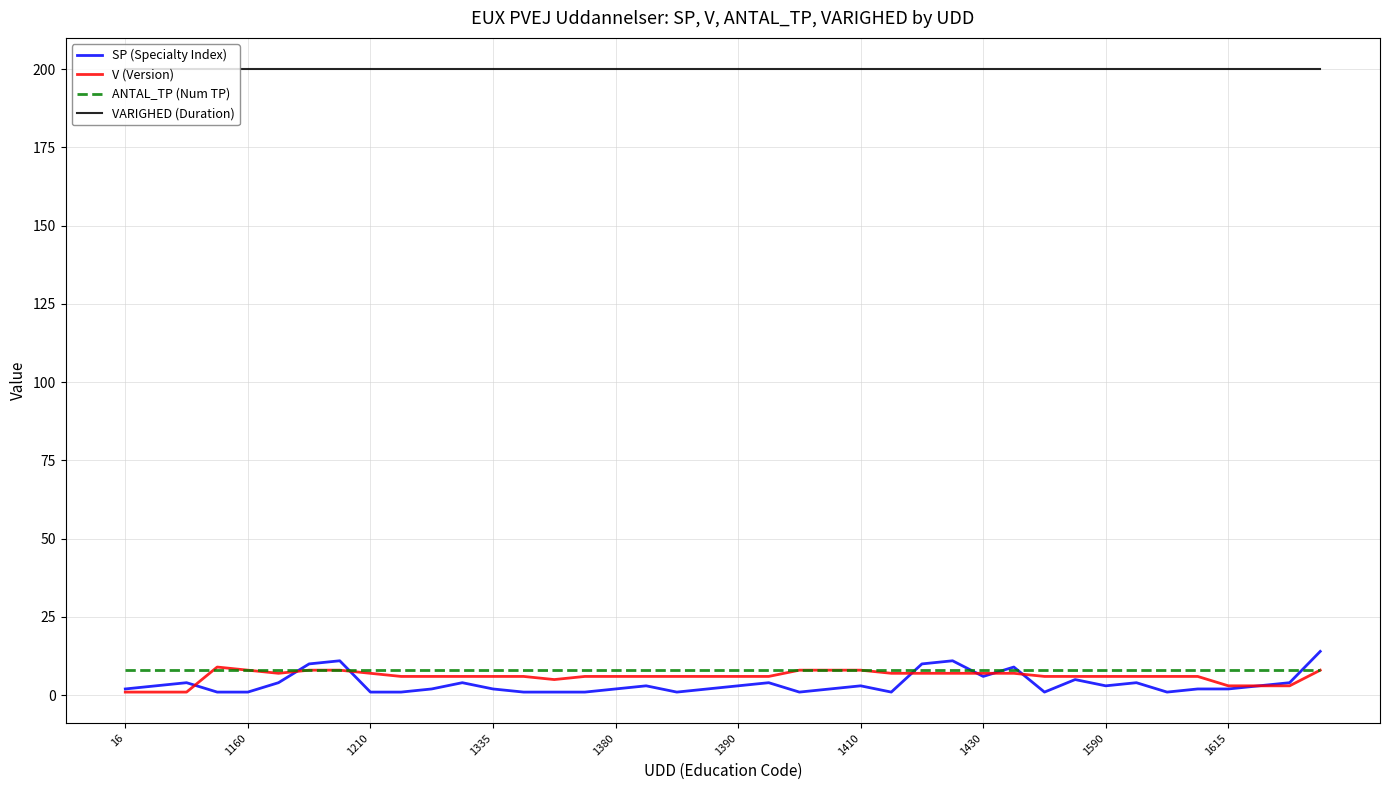

True or false: VARIGHED (Duration) and SP (Specialty Index) intersect in this chart.

False